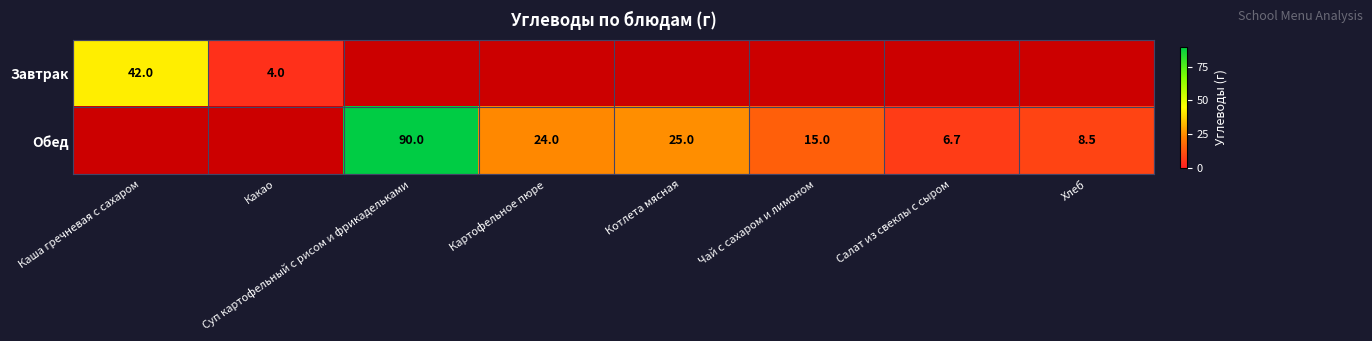

What is the sum of the Обед values at Суп картофельный с рисом и фрикадельками and Хлеб?

98.5